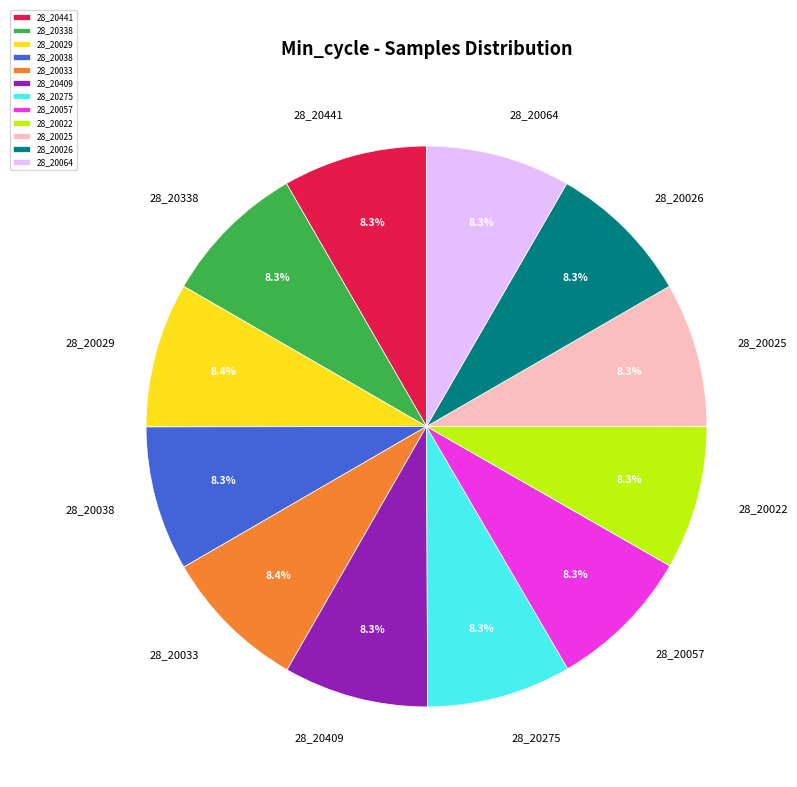

Is 28_20057 the majority of the pie?

No